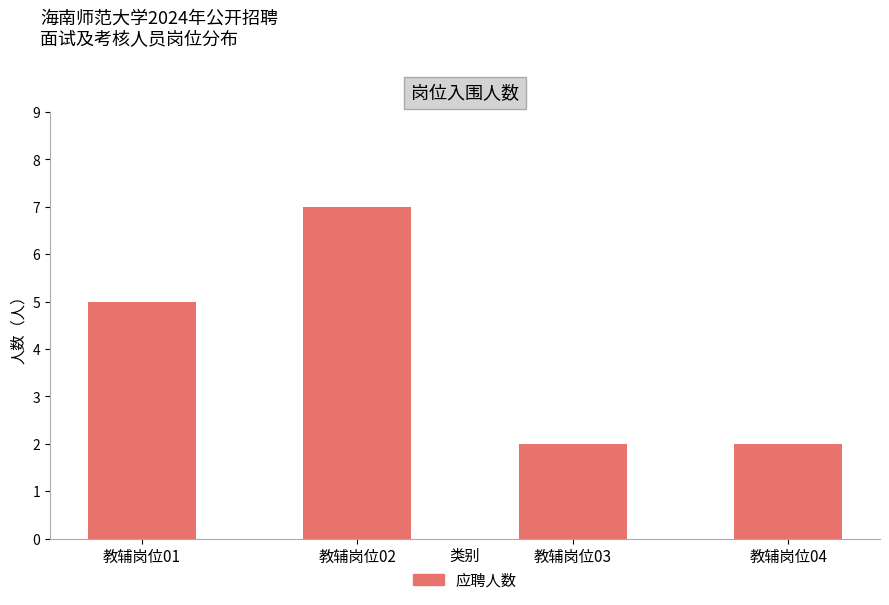

Which category has the highest value across all series?

教辅岗位02